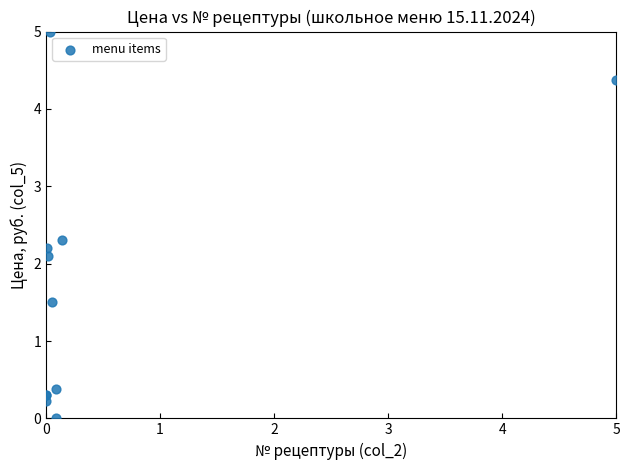

What Y value in the scatter plot is closest to 2?

2.1